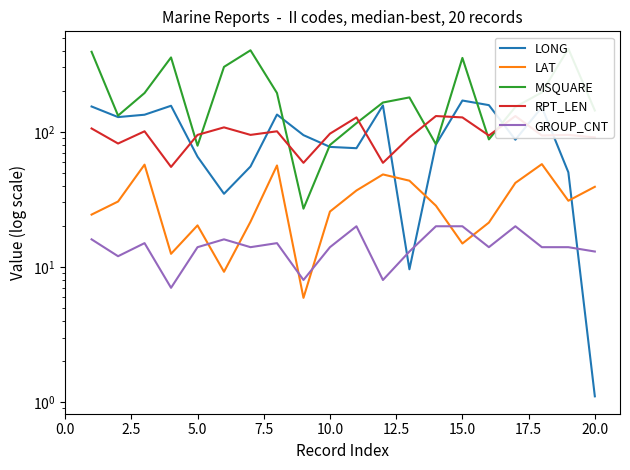

What is the sum of all LONG values?

1977.7